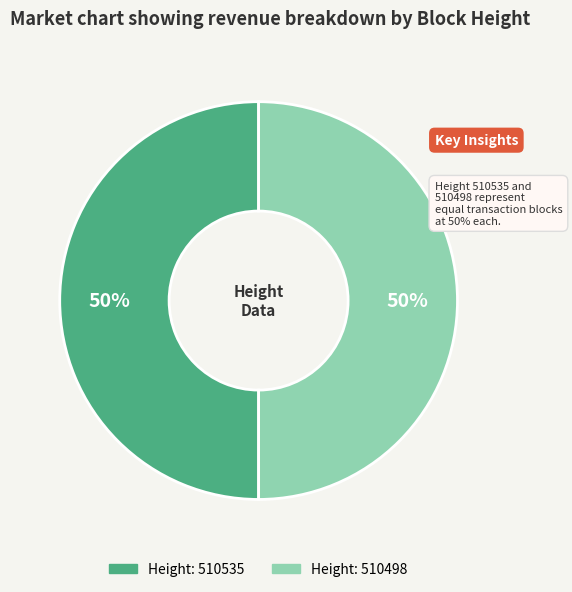

True or false: Height: 510535 accounts for 42% of the total.

False